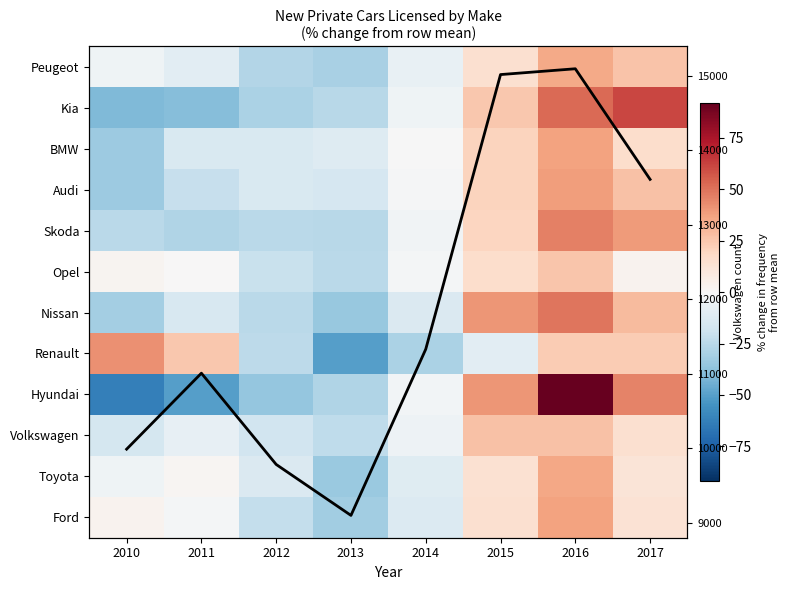

Where is Volkswagen nearest to the value 1?

2014